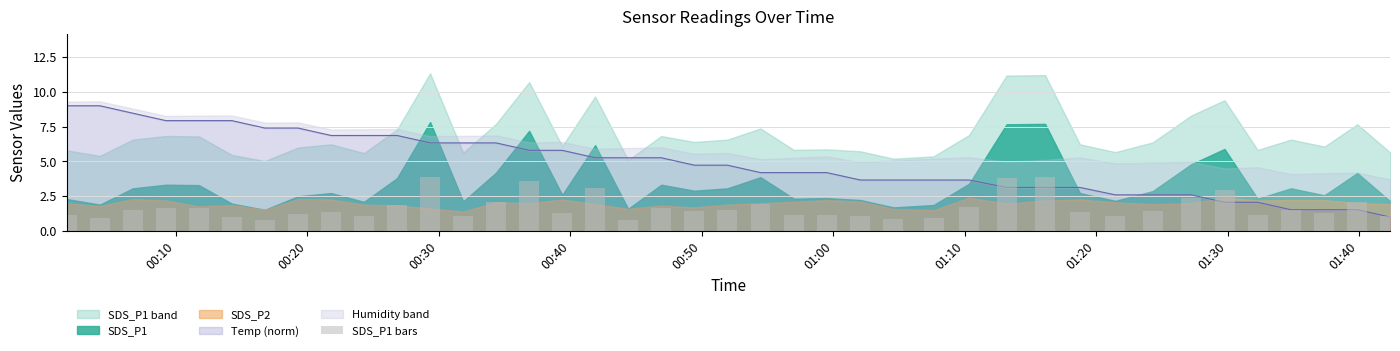

Are the bars horizontal?

No